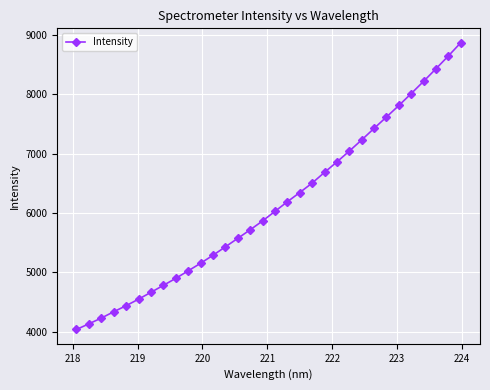

What is the smallest value displayed?

4039.2